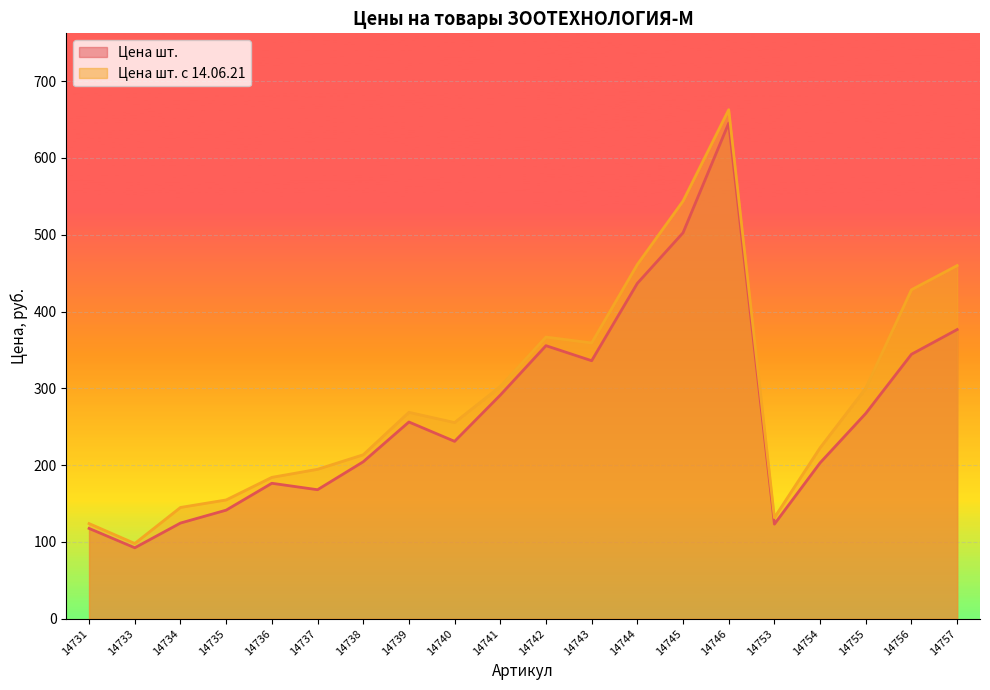

What is the average value of the Цена шт. с 14.06.21 series?

293.9